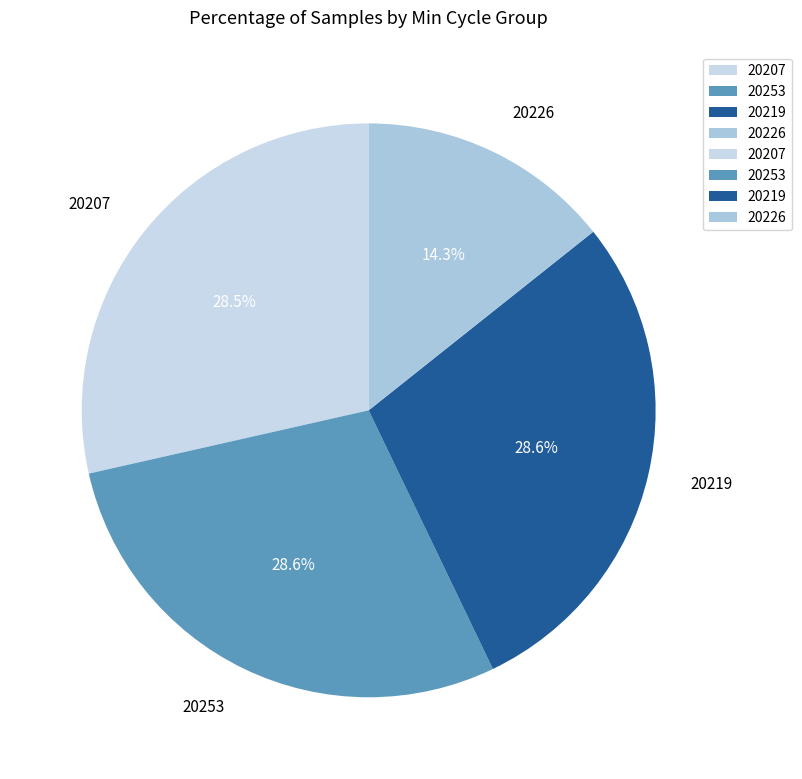

What percentage do 20207 and 20253 together represent?

57.1%